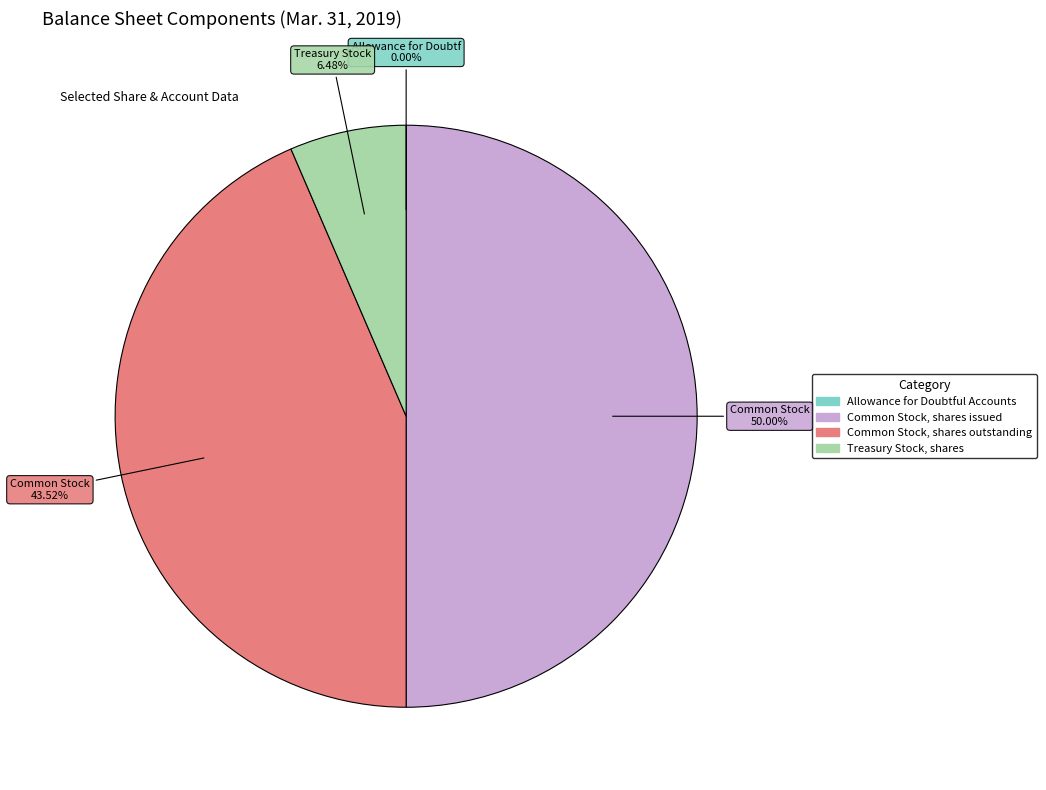

What is the ratio of the value at Common Stock, shares issued to the value at Treasury Stock, shares?

7.7